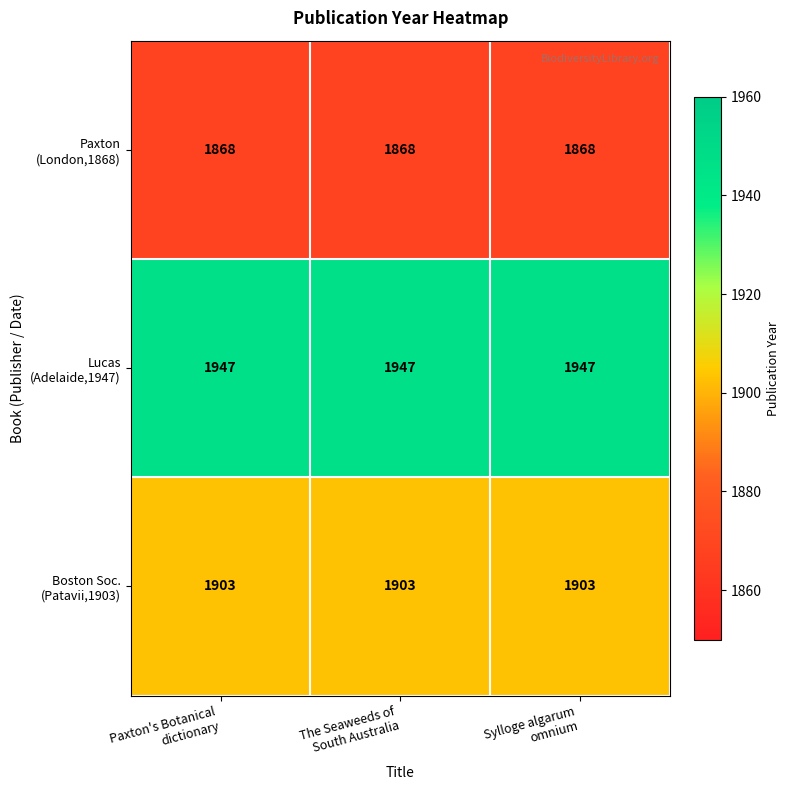

At how many categories does at least one series exceed 1889?

3